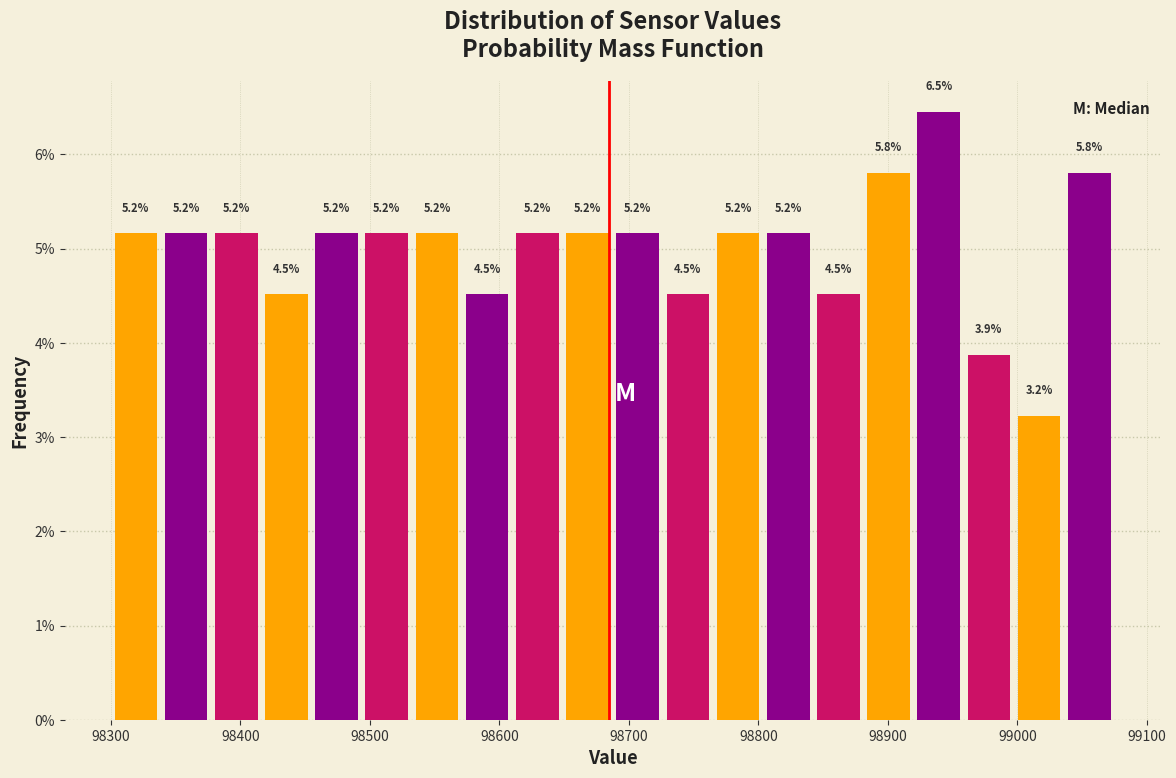

Read against the x-axis, roughly where is the centre of the tallest bar?

98940